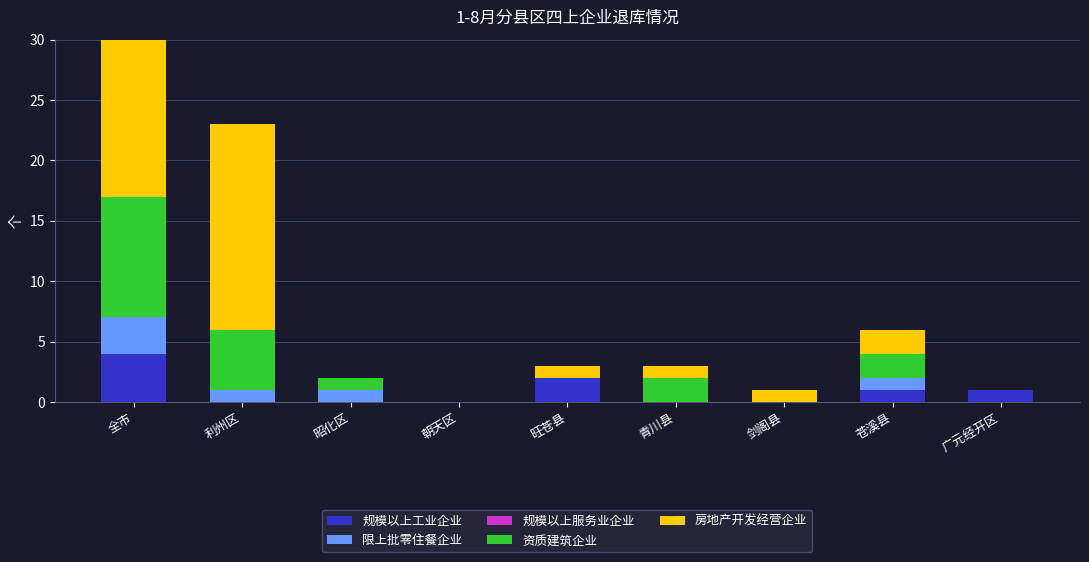

The value of 规模以上工业企业 at 朝天区 is 0. True or false?

True